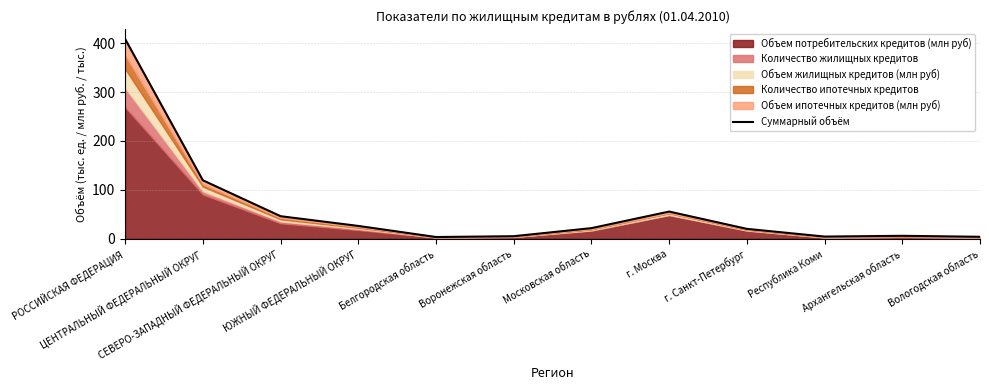

List the labels in order of value, smallest first.

Белгородская область, Вологодская область, Республика Коми, Воронежская область, Архангельская область, г. Санкт-Петербург, Московская область, ЮЖНЫЙ ФЕДЕРАЛЬНЫЙ ОКРУГ, СЕВЕРО-ЗАПАДНЫЙ ФЕДЕРАЛЬНЫЙ ОКРУГ, г. Москва, ЦЕНТРАЛЬНЫЙ ФЕДЕРАЛЬНЫЙ ОКРУГ, РОССИЙСКАЯ ФЕДЕРАЦИЯ